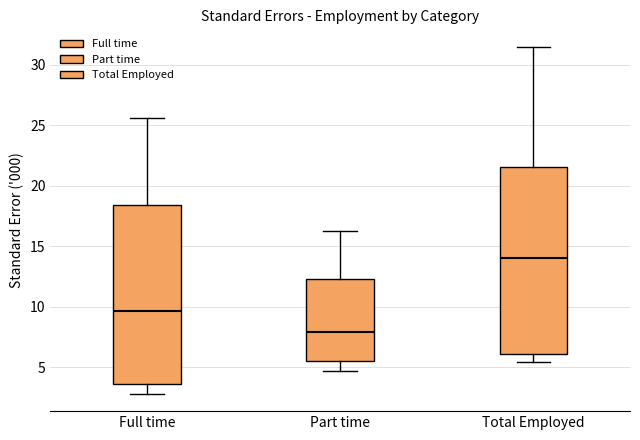

Reading left to right, transcribe this box plot: for each box, give where its median line is, the range the box spans, and where its two whiskers end, as read against the y-axis. The values are not printed on the chart, so give them approximately, as read against the axis.

Full time: median 9.5, box 3.5 to 18.5, whiskers 3.0 to 25.5
Part time: median 8.0, box 5.5 to 12.5, whiskers 4.5 to 16.5
Total Employed: median 14.0, box 6.0 to 21.5, whiskers 5.5 to 31.5